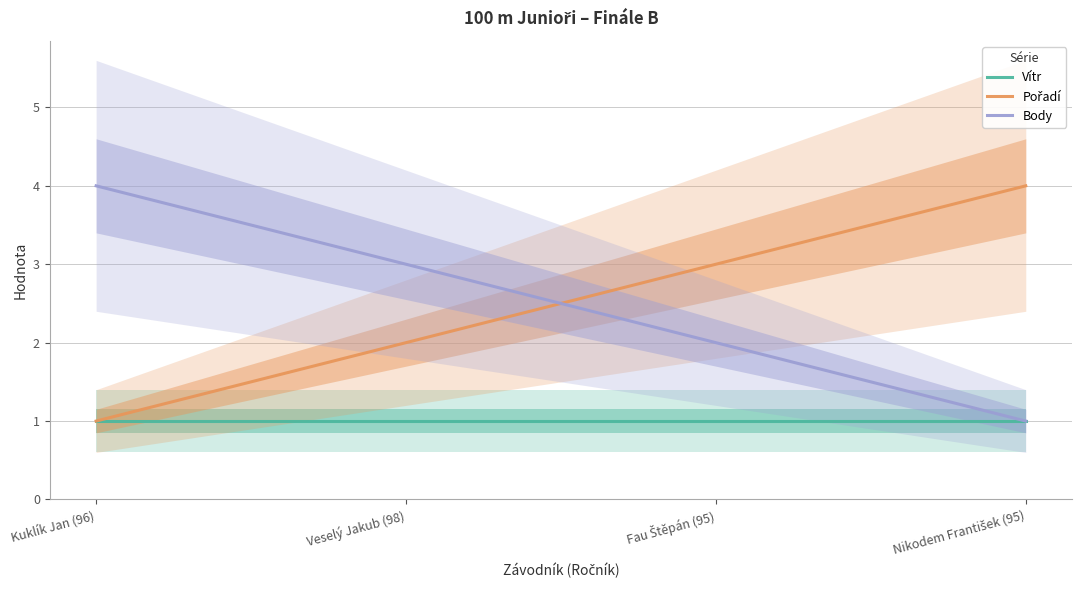

The value of Body at Fau Štěpán (95) is 3. True or false?

False